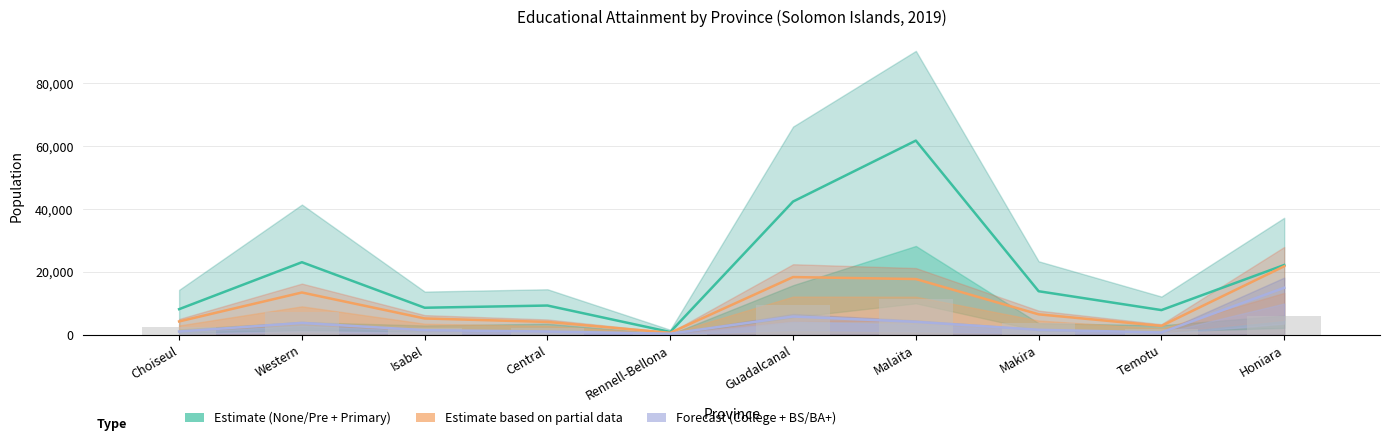

What position from the right is Malaita?

4